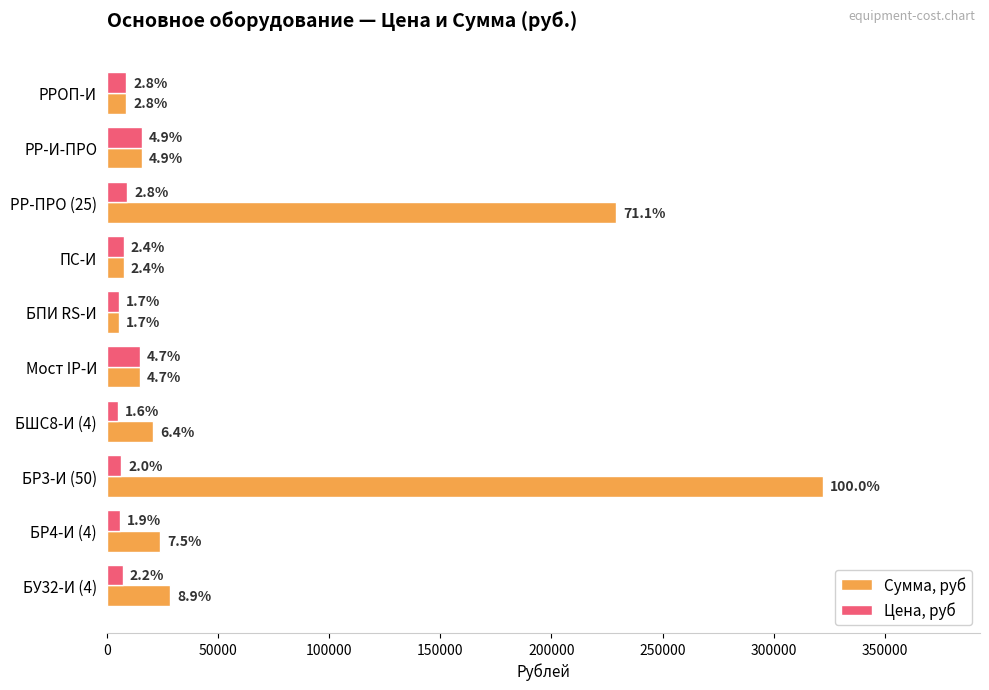

What are all the series names shown in the legend?

Сумма, руб, Цена, руб